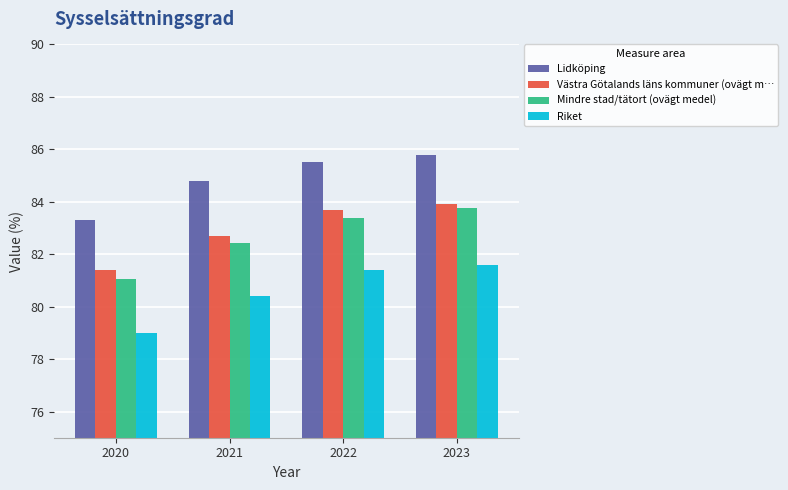

What is the smallest value displayed?

79.0